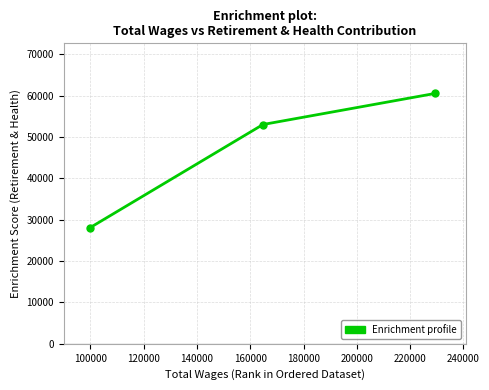

What is the value of the 2nd point from the left?

52992